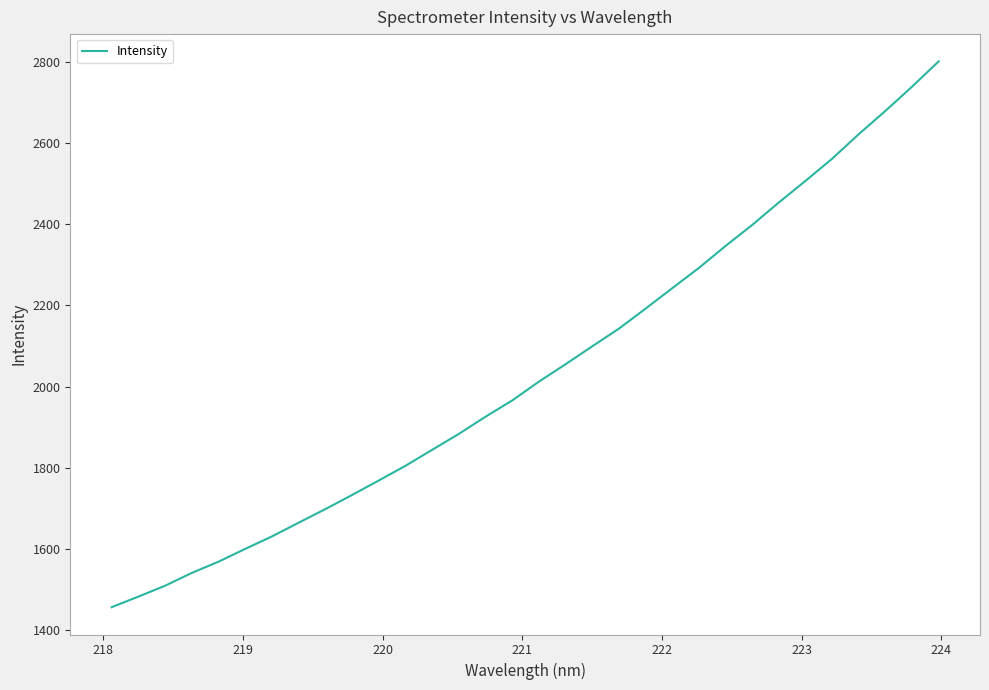

What is the greatest value displayed?

2802.2